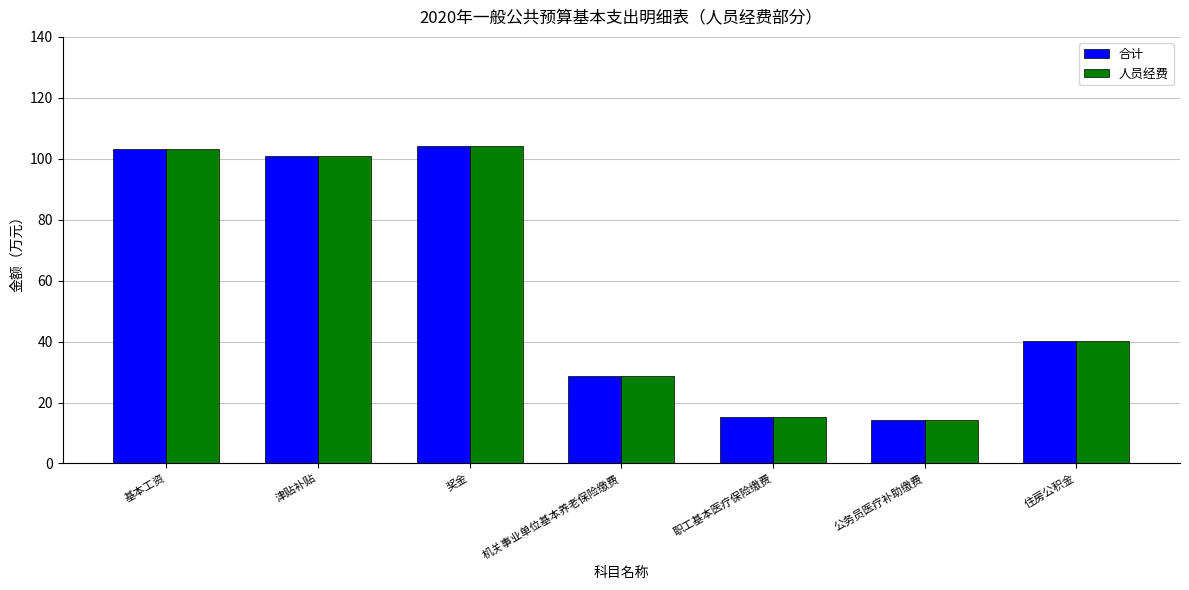

What is the minimum value shown in the chart?

14.2